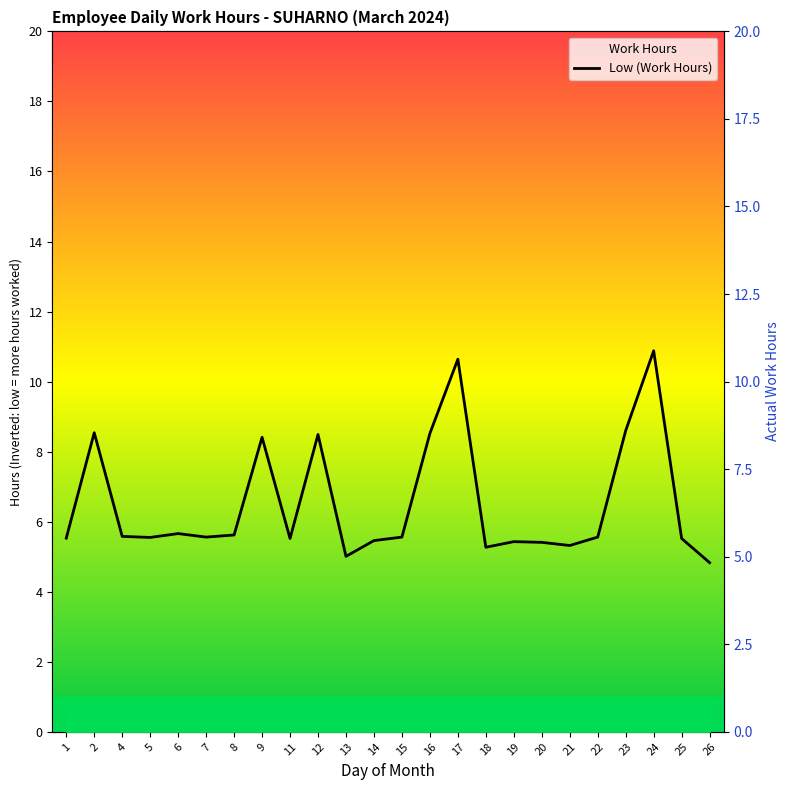

What is the value of the Actual Work Hours point at the 9th from the left?

14.5